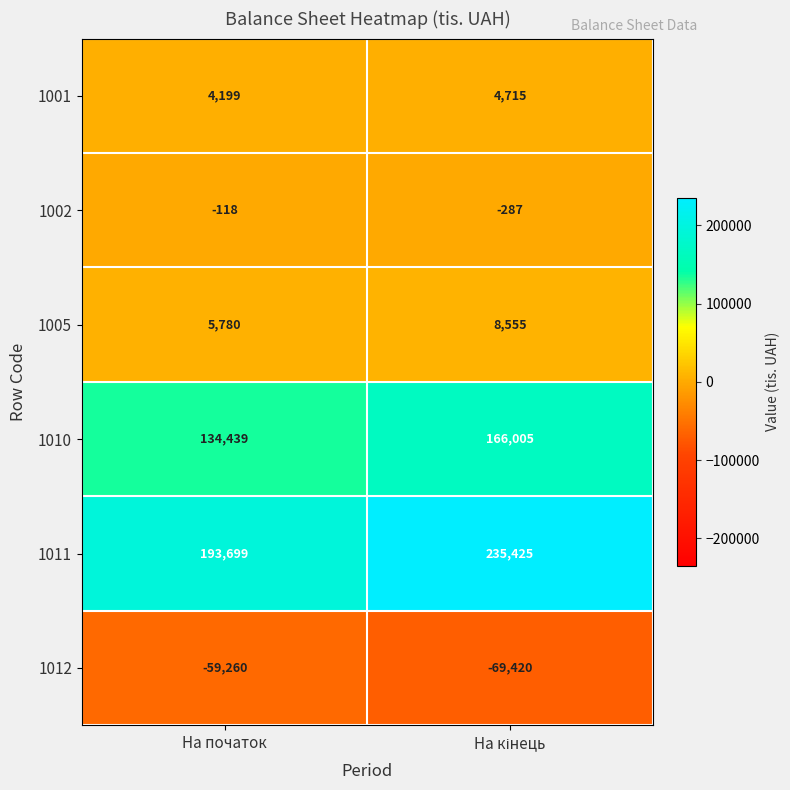

At На початок, list the series in order from largest to smallest.

1011, 1010, 1005, 1001, 1002, 1012